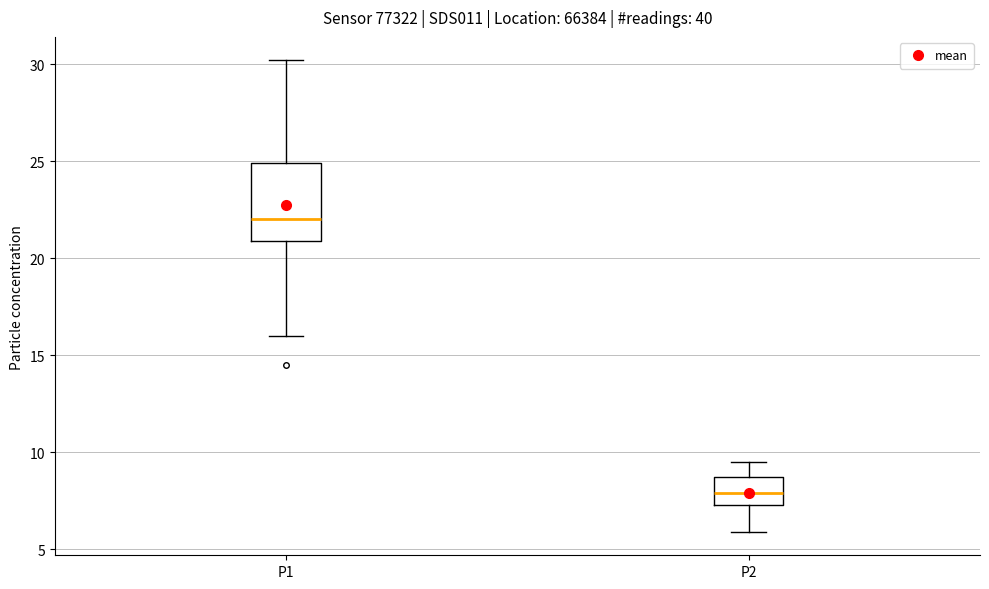

Reading left to right, transcribe this box plot: for each box, give where its median line is, the range the box spans, and where its two whiskers end, as read against the y-axis. The values are not printed on the chart, so give them approximately, as read against the axis.

P1: median 22.0, box 21.0 to 25.0, whiskers 16.0 to 30.0
P2: median 8.0, box 7.5 to 8.5, whiskers 6.0 to 9.5